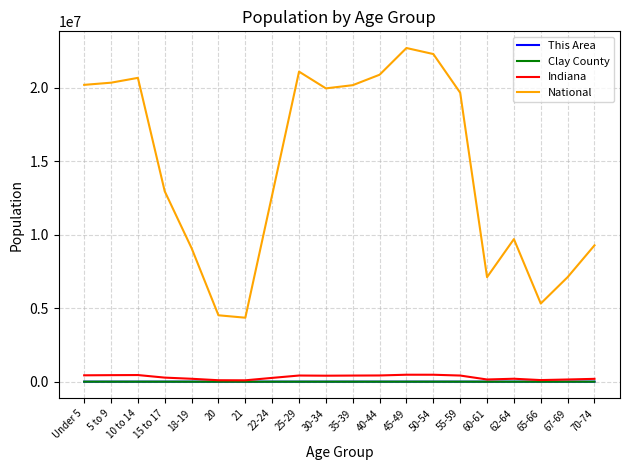

What are all the series names shown in the legend?

This Area, Clay County, Indiana, National